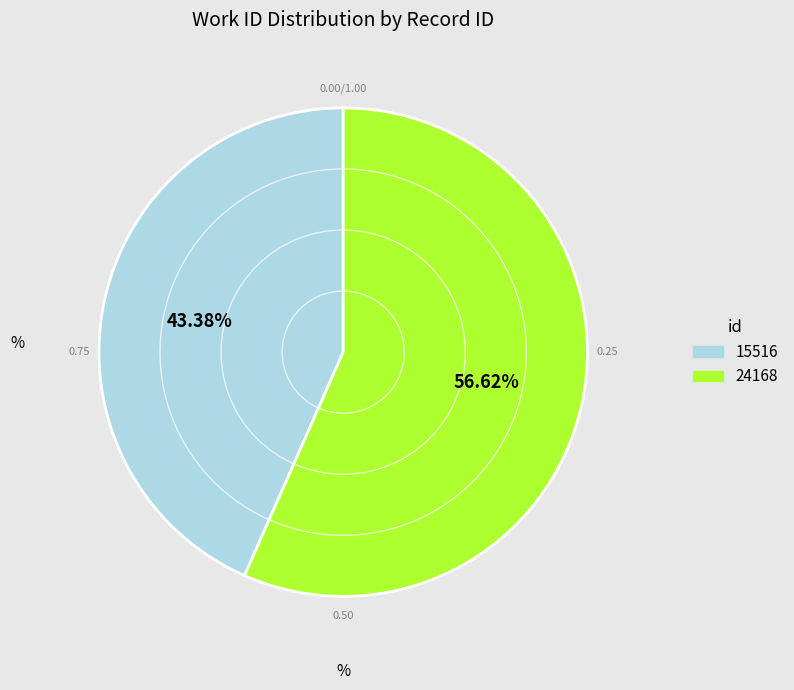

Count the number of slices in the pie.

2